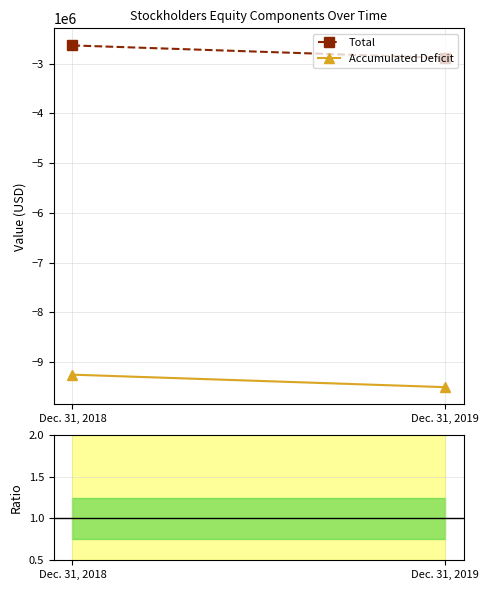

How many data points in Accumulated Deficit are less than -9255432?

1